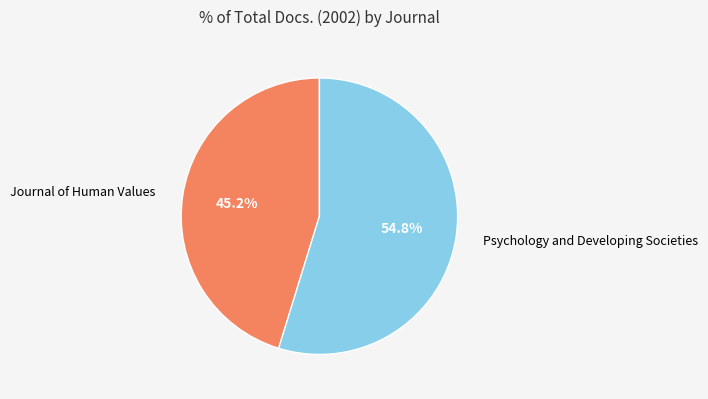

Does Psychology and Developing Societies account for over 50% of the chart?

Yes